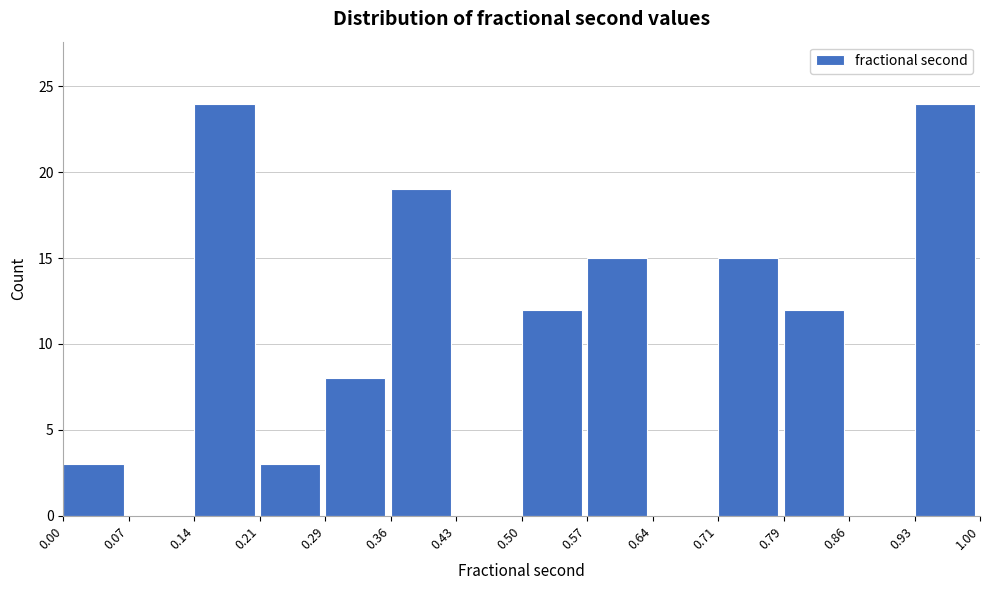

What is the height of the bar covering 0.93 to 1.00 on the x-axis? The values are not printed on the chart, so give them approximately, as read against the axis.

24